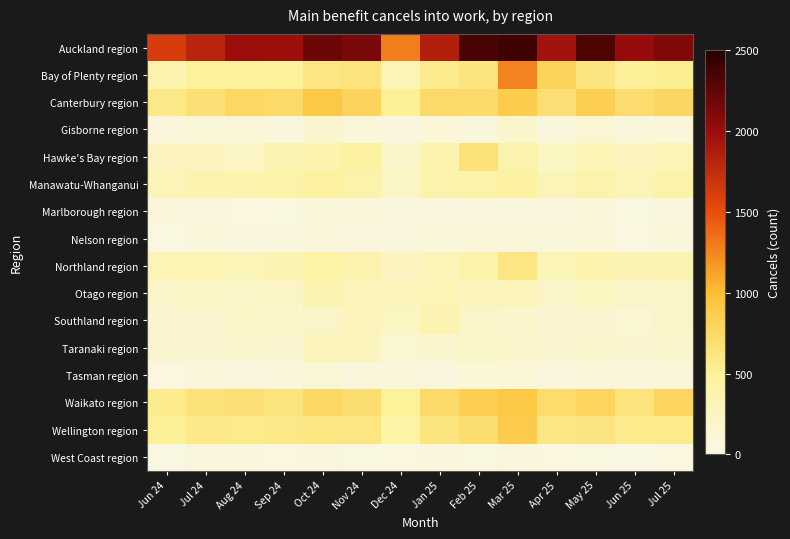

Between Oct 24 and Mar 25, which series saw the biggest shift?

Bay of Plenty region